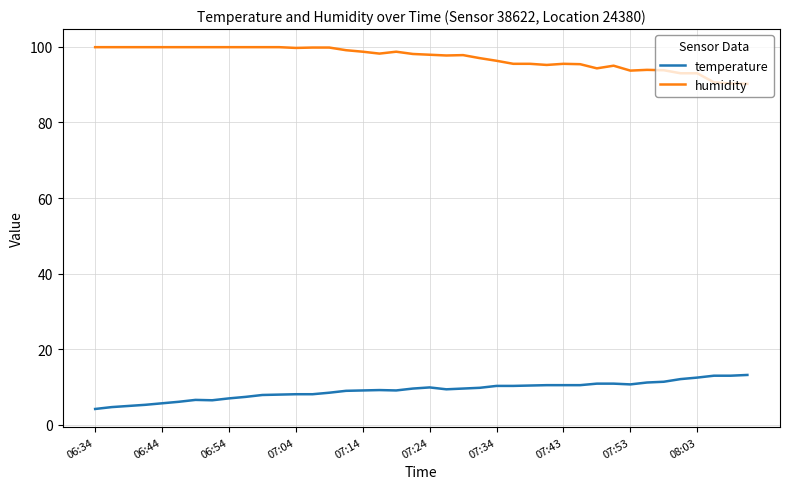

What is the minimum value shown in the chart?

4.2